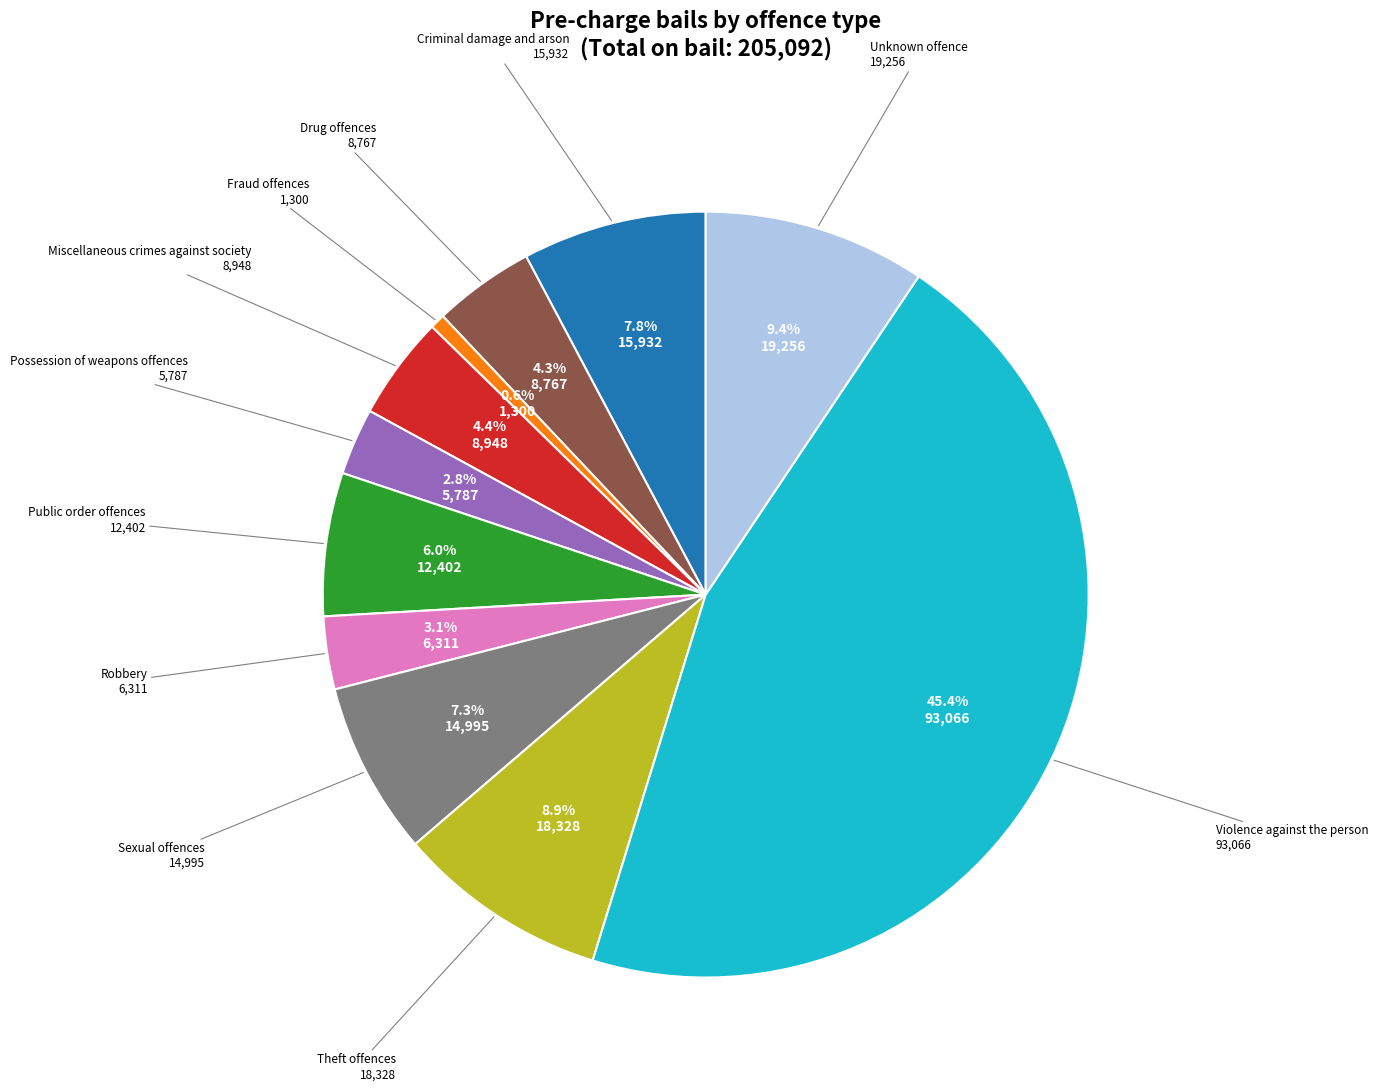

What is the largest slice in the pie chart?

Violence against the person